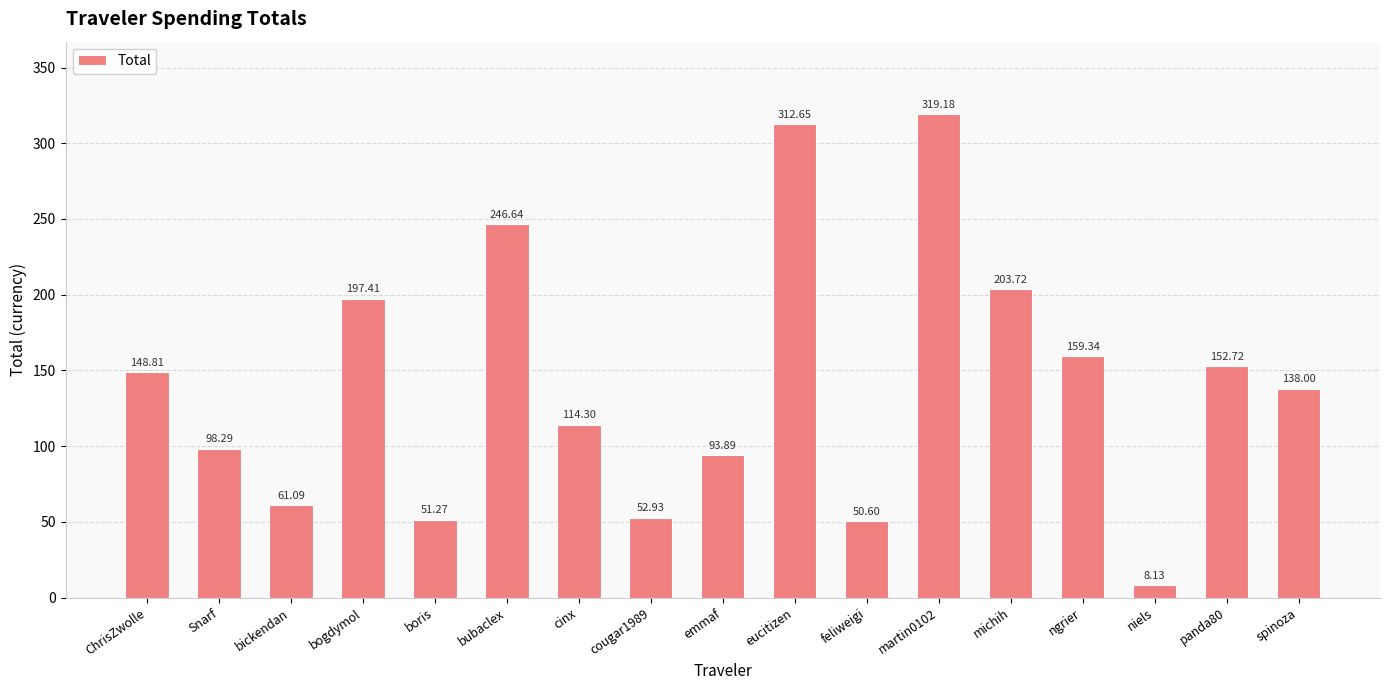

What is the value of the 11th bar from the left?

50.6